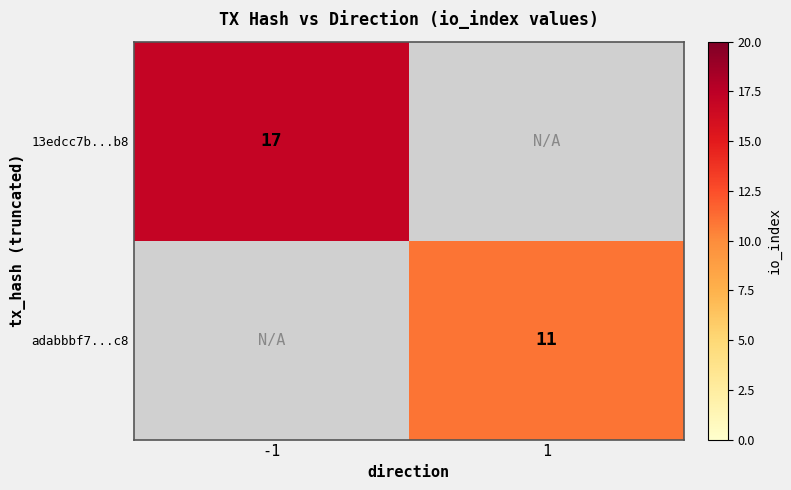

Between 1 and -1, which is larger?

-1